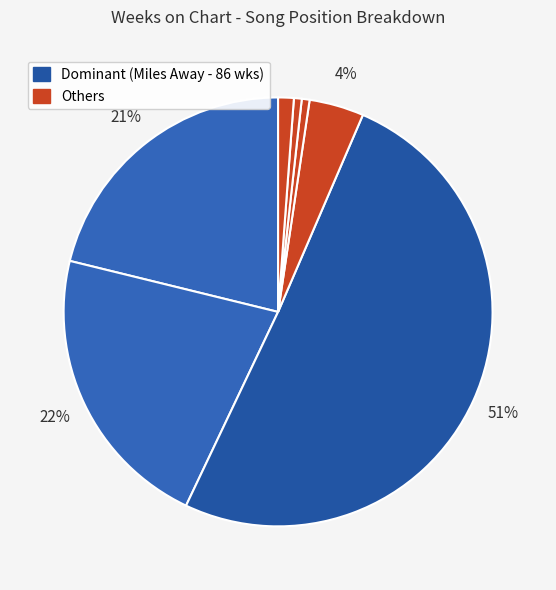

Count the number of slices in the pie.

7